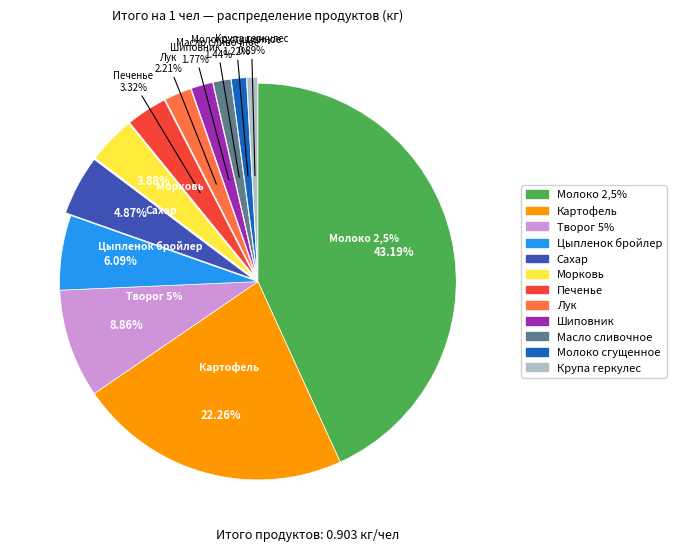

Does Морковь represent more than half of the total?

No